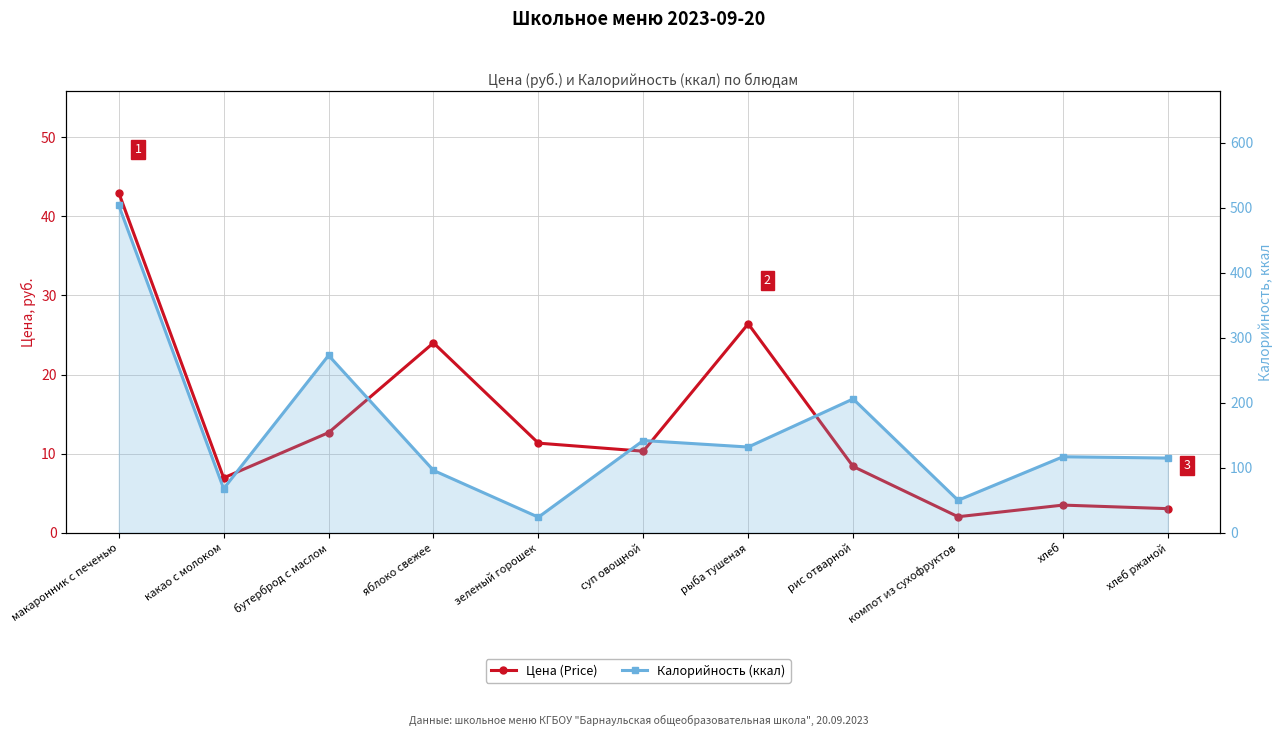

What is the average value of the Калорийность (ккал) series?

157.0